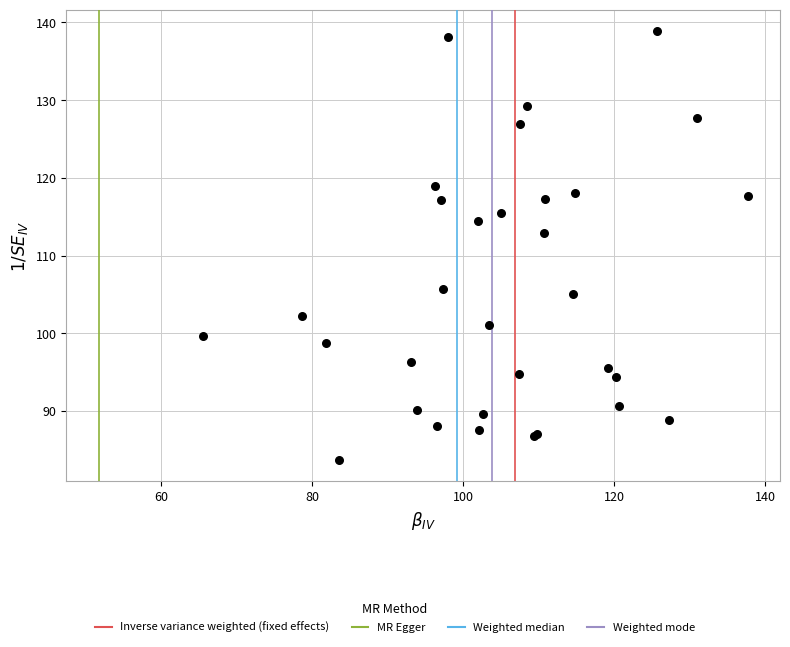

What Y value in the scatter plot is closest to 111?

112.9